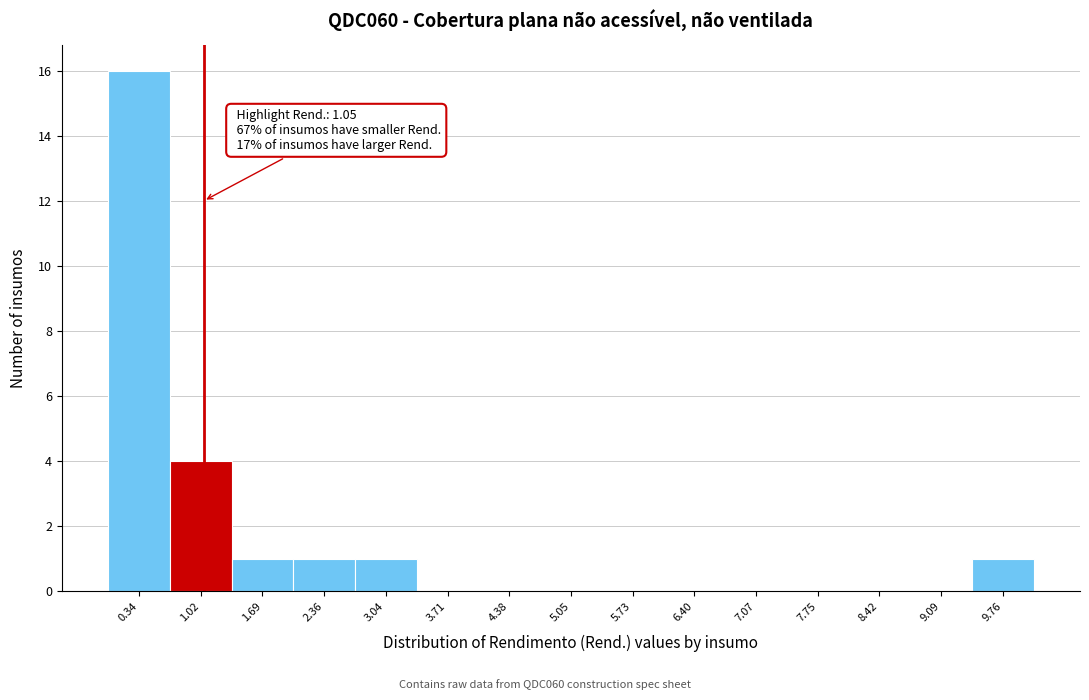

Over which range of the x-axis is the bar tallest?

0.0 to 0.7